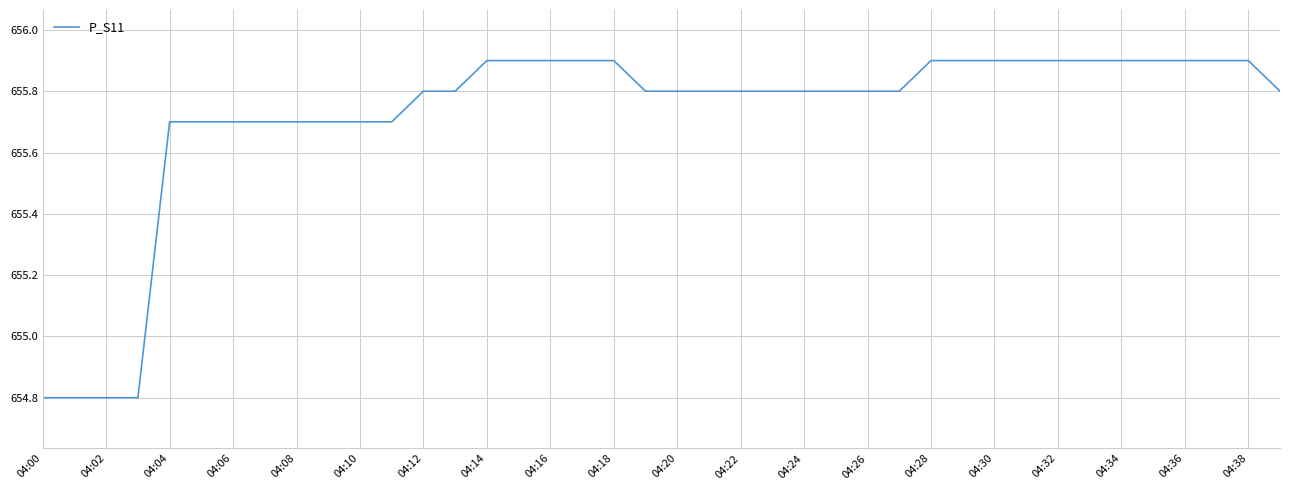

What is the smallest value displayed?

654.8